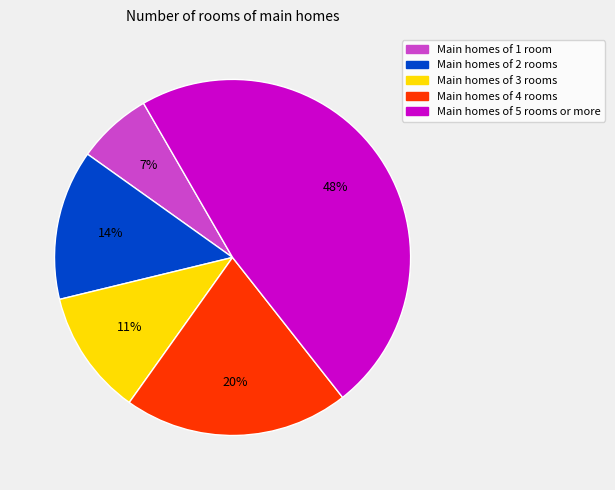

Does any single category account for the majority?

No